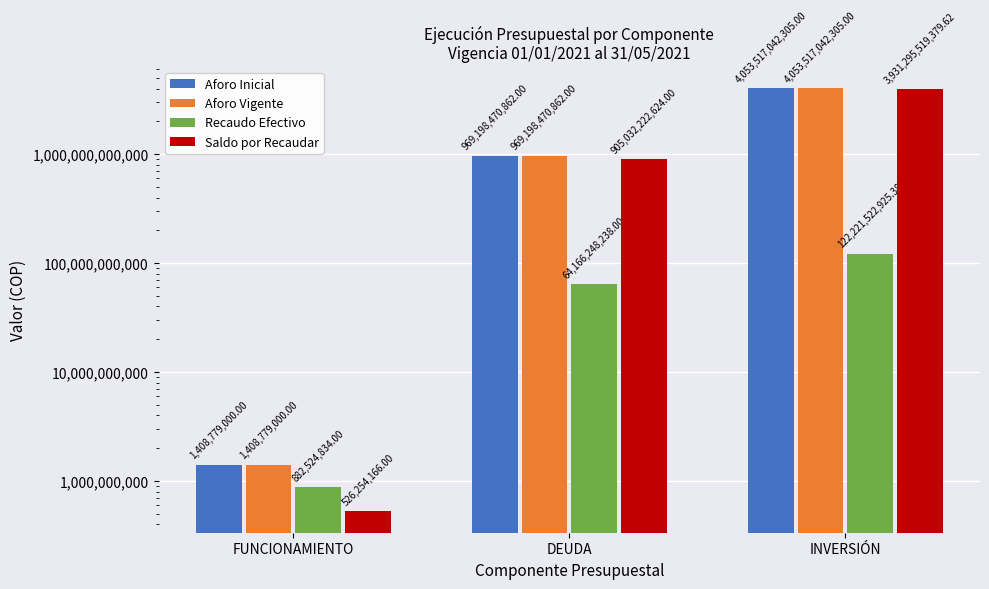

What is the difference between the maximum and minimum values in the Saldo por Recaudar series?

3930769265213.6